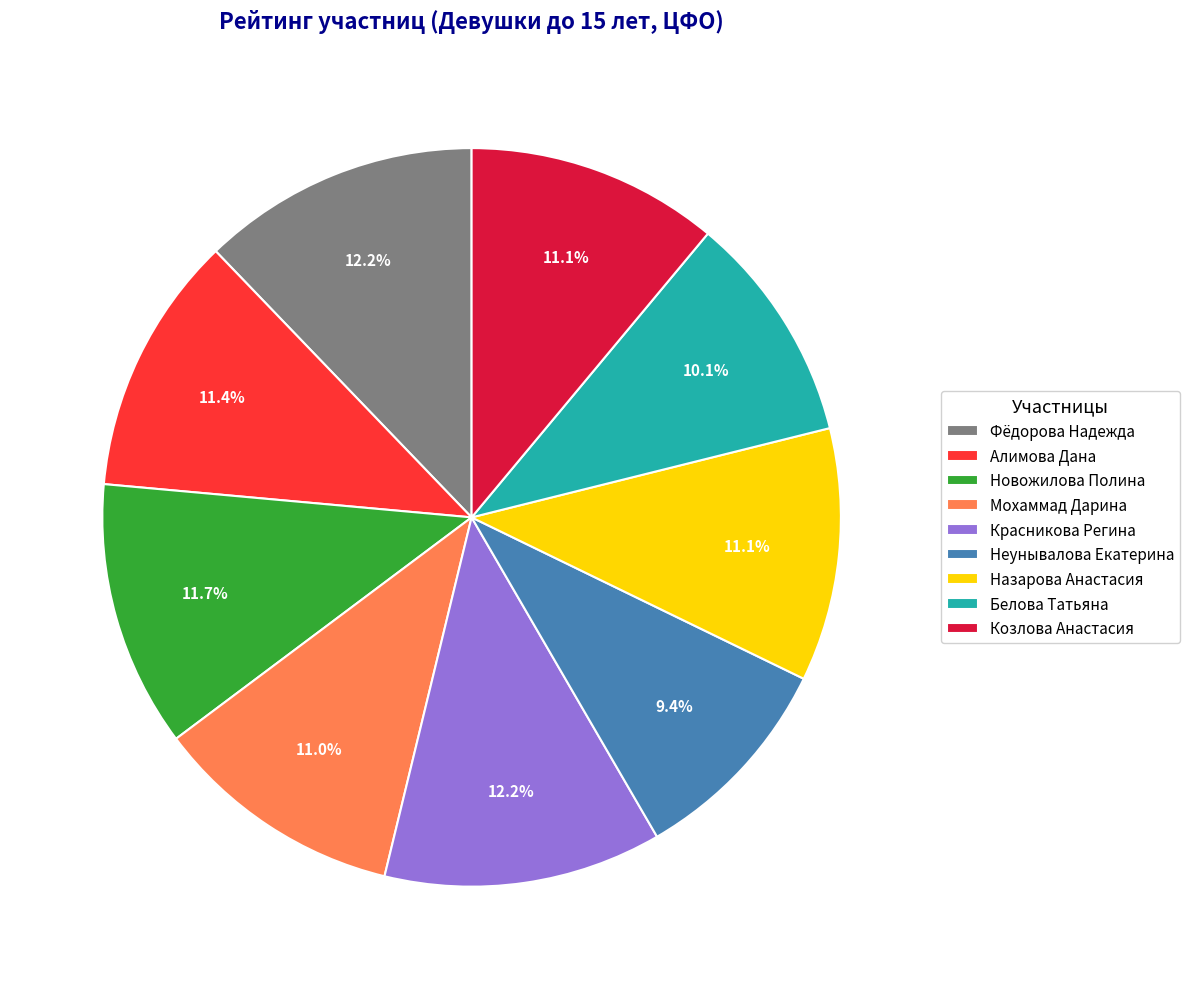

How many slices are in this pie chart?

9